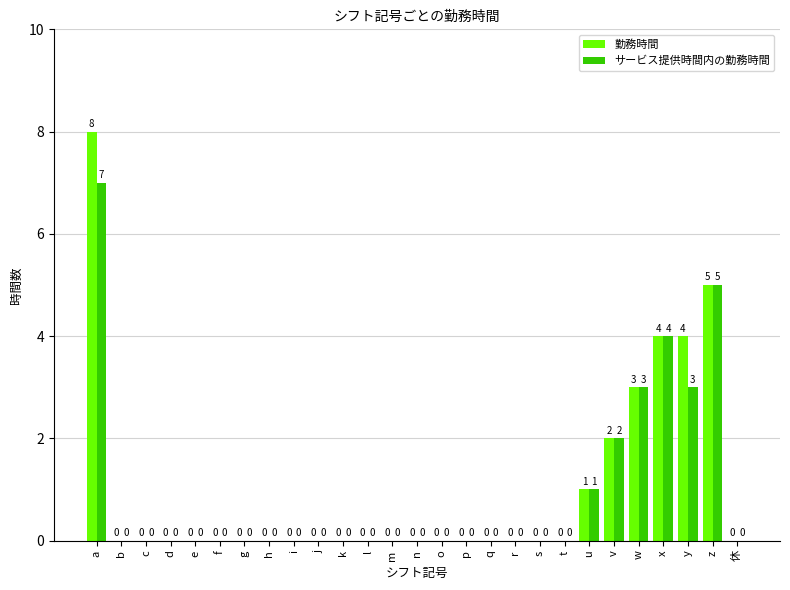

Between a and u, which series saw the biggest shift?

勤務時間